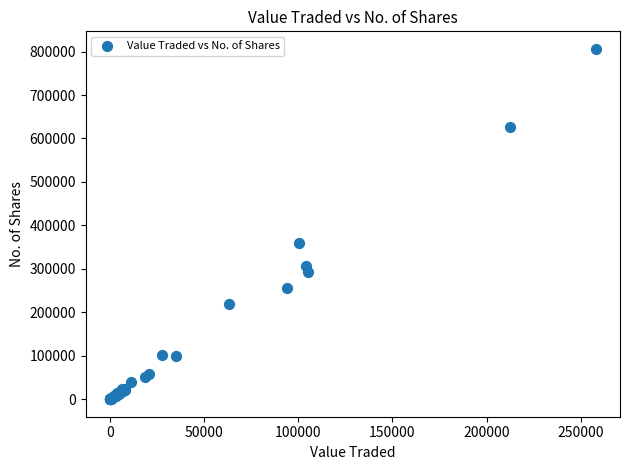

What Y value in the scatter plot is closest to 403183?

359062